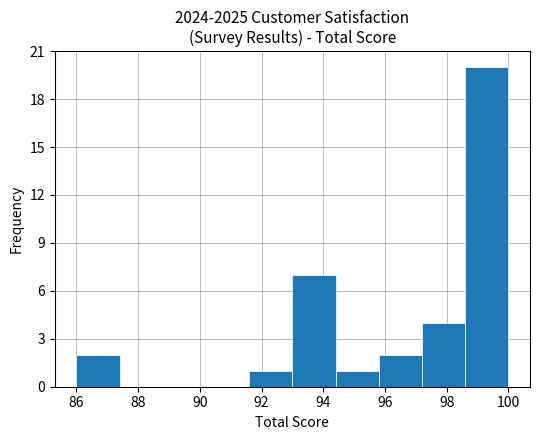

Reading left to right, list every bar in this chart as the range it spans on the x-axis followed by its height. The values are not printed on the chart, so give them approximately, as read against the axis.

86.0 to 87.4: 2
87.4 to 88.8: 0
88.8 to 90.2: 0
90.2 to 91.6: 0
91.6 to 93.0: 1
93.0 to 94.4: 7
94.4 to 95.8: 1
95.8 to 97.2: 2
97.2 to 98.6: 4
98.6 to 100.0: 20